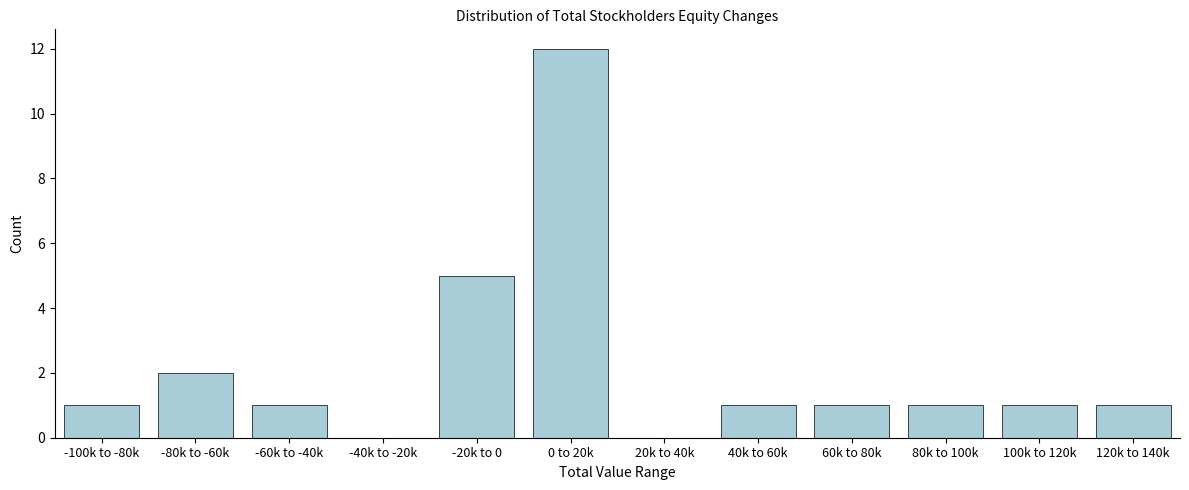

Reading left to right, extract all data points from this chart.

-100k to -80k=1	-80k to -60k=2	-60k to -40k=1	-40k to -20k=0	-20k to 0=5	0 to 20k=12	20k to 40k=0	40k to 60k=1	60k to 80k=1	80k to 100k=1	100k to 120k=1	120k to 140k=1